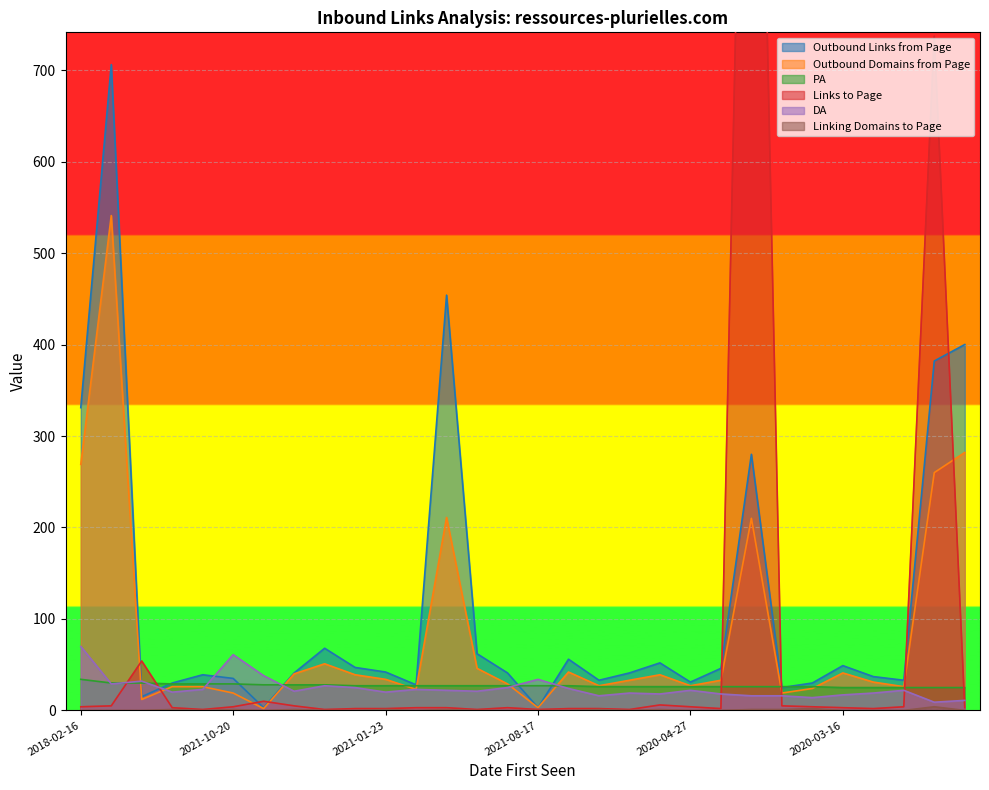

What is the highest value of the Outbound Links from Page series?

706